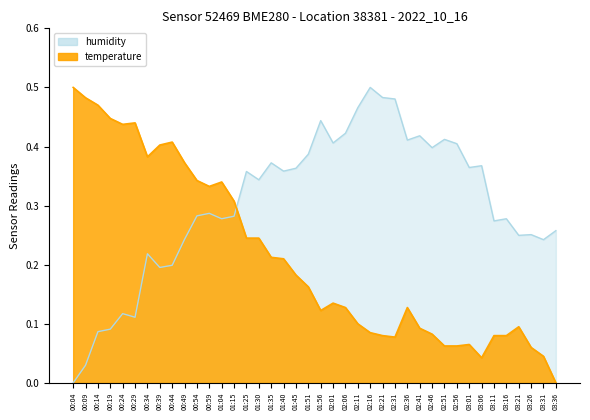

True or false: humidity and temperature intersect in this chart.

True